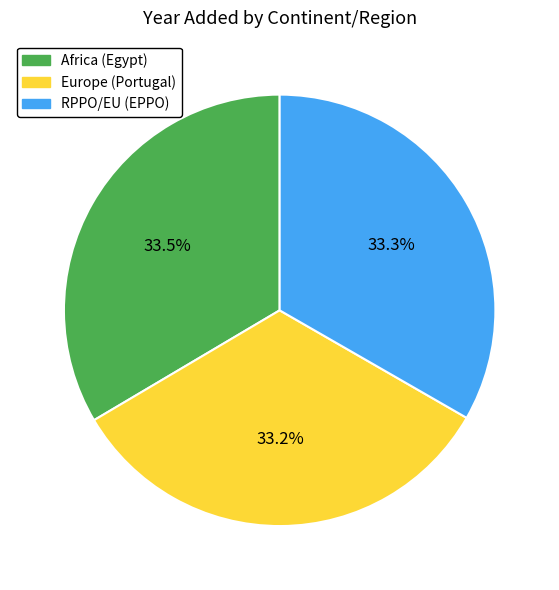

What percentage do Europe (Portugal) and RPPO/EU (EPPO) together represent?

66.5%